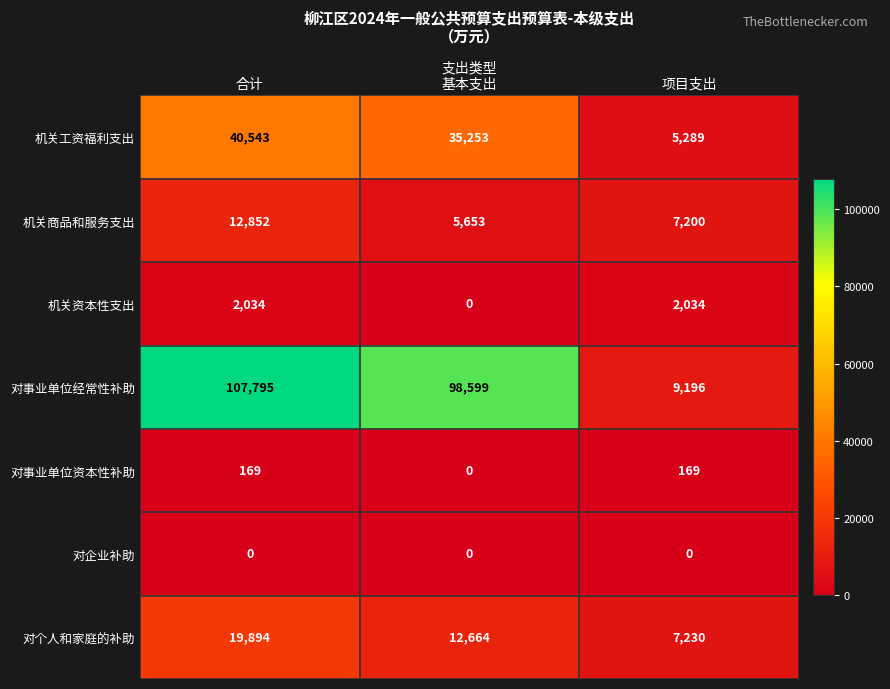

How many positive values does the 对事业单位资本性补助 series have?

2